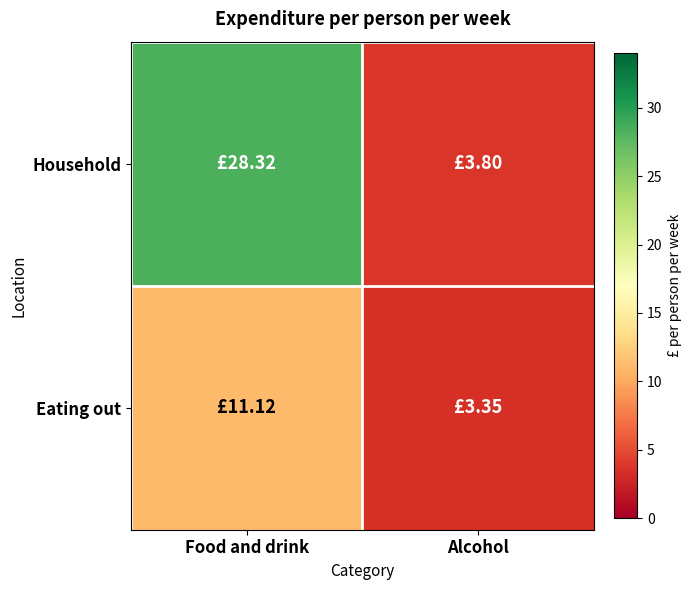

Reading left to right, what are all the values shown in this chart?

Household: Food and drink=28.3	Alcohol=3.8
Eating out: Food and drink=11.1	Alcohol=3.4